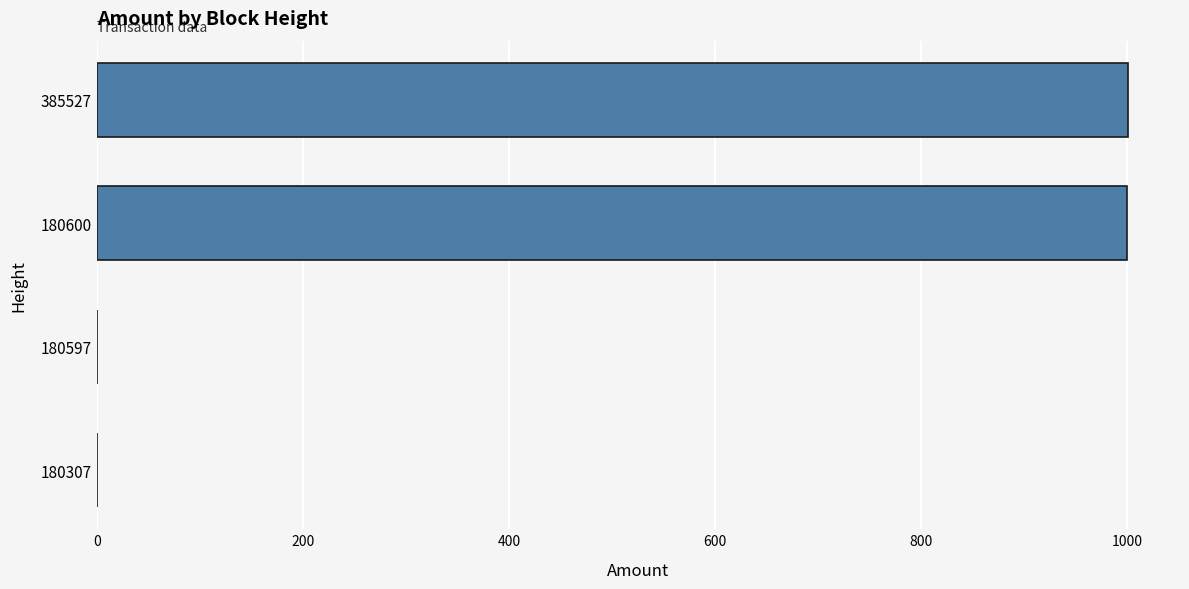

What is the sum of the values at 180307 and 180600?

1000